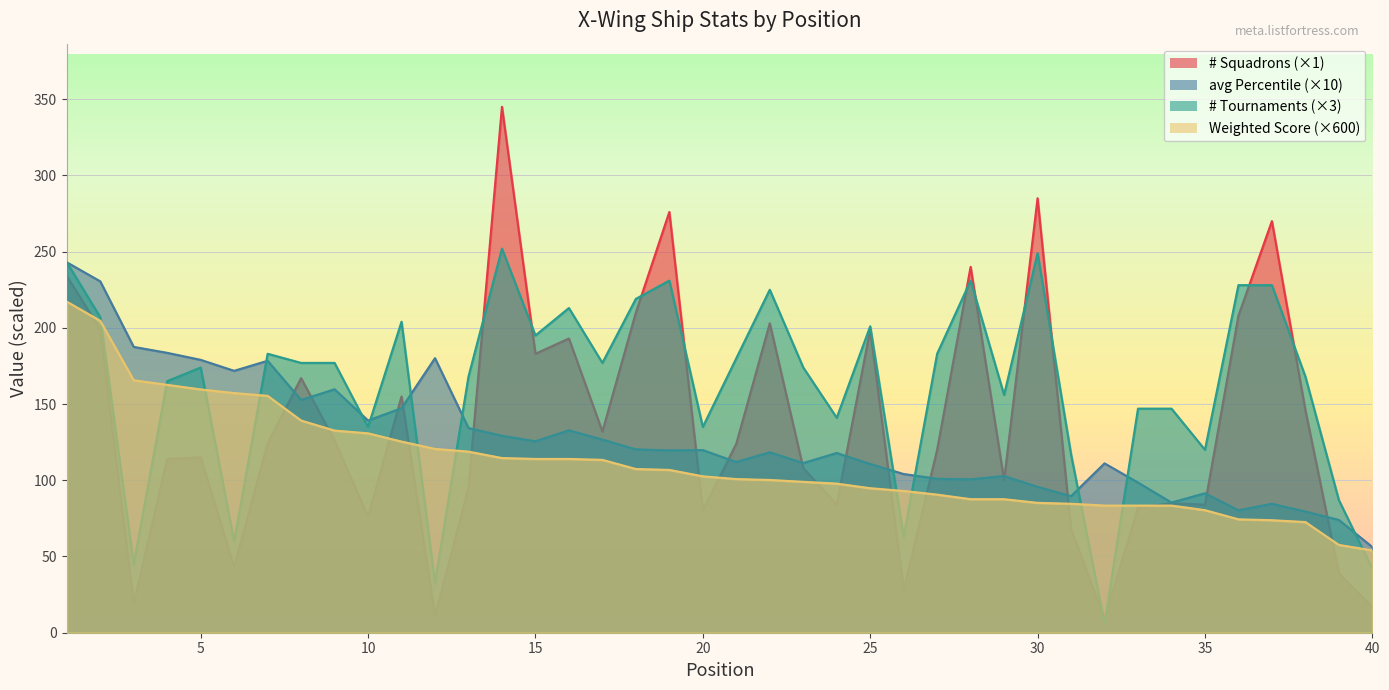

What is the smallest value displayed?

6.0